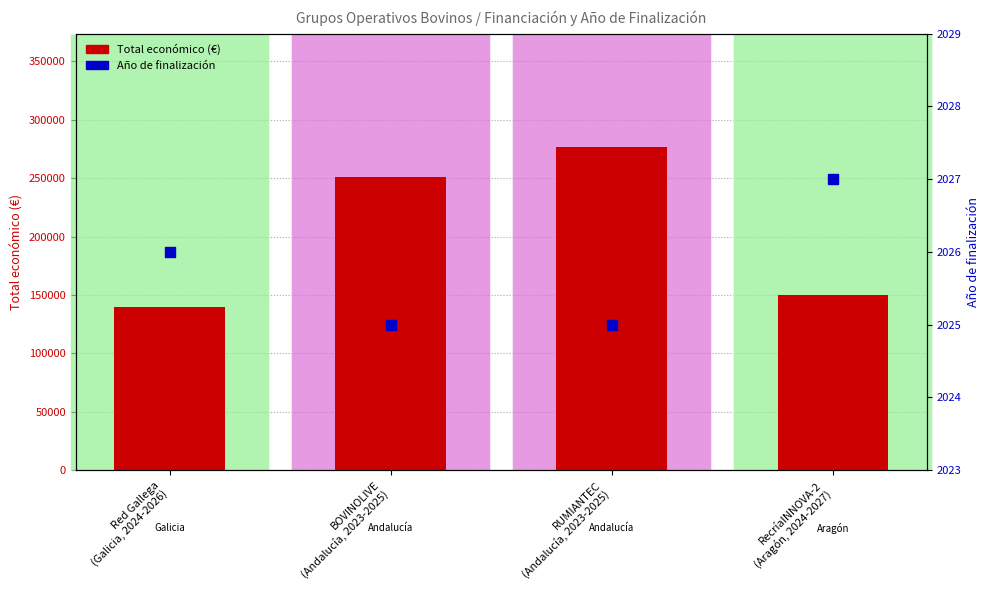

What are all the series names shown in the legend?

Total económico (€), Año de finalización